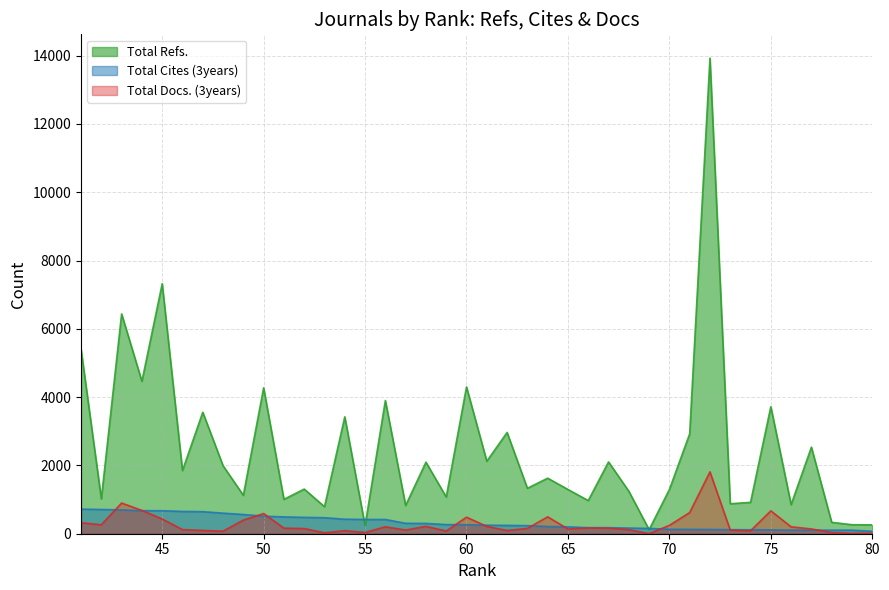

What is the difference between the maximum and minimum values in the Total Docs. (3years) series?

1810